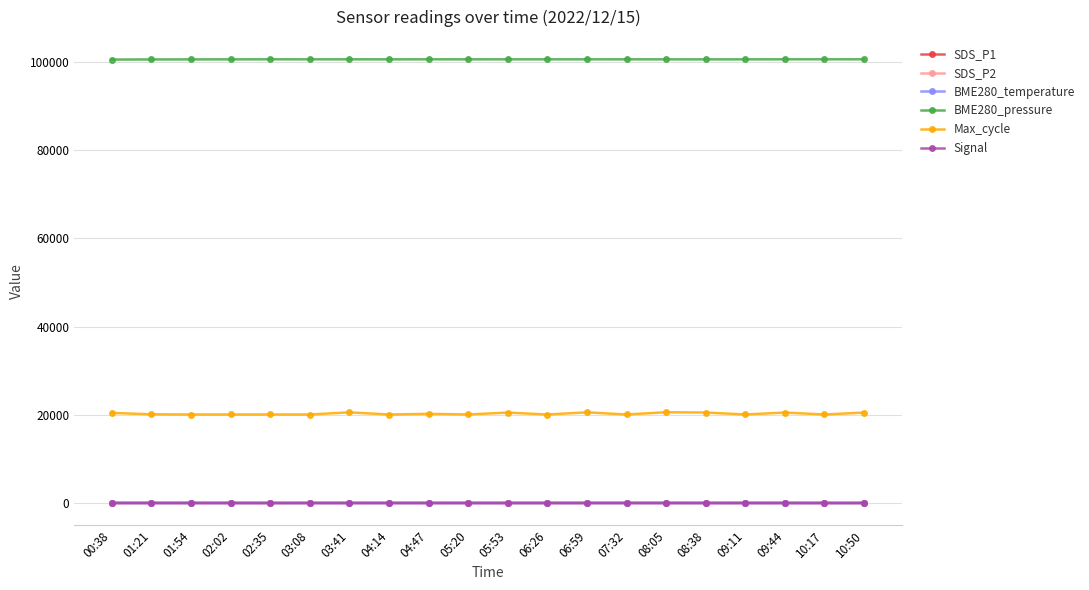

Which series has the largest range (max minus min)?

Max_cycle